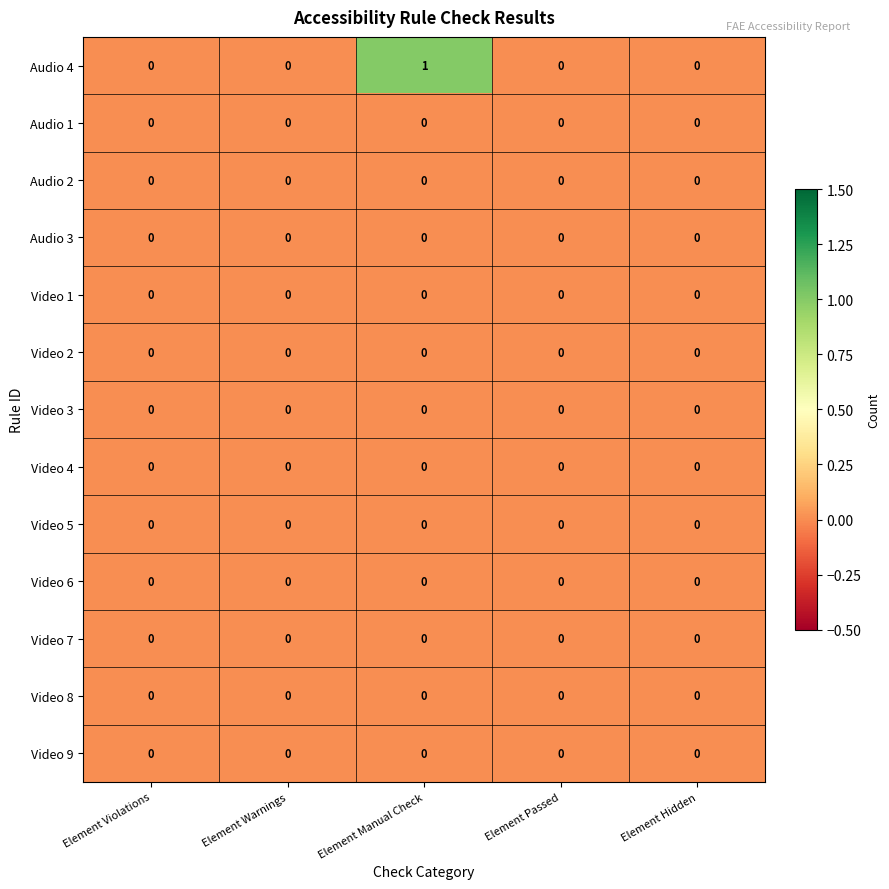

Which series has the largest total across all categories?

Audio 4